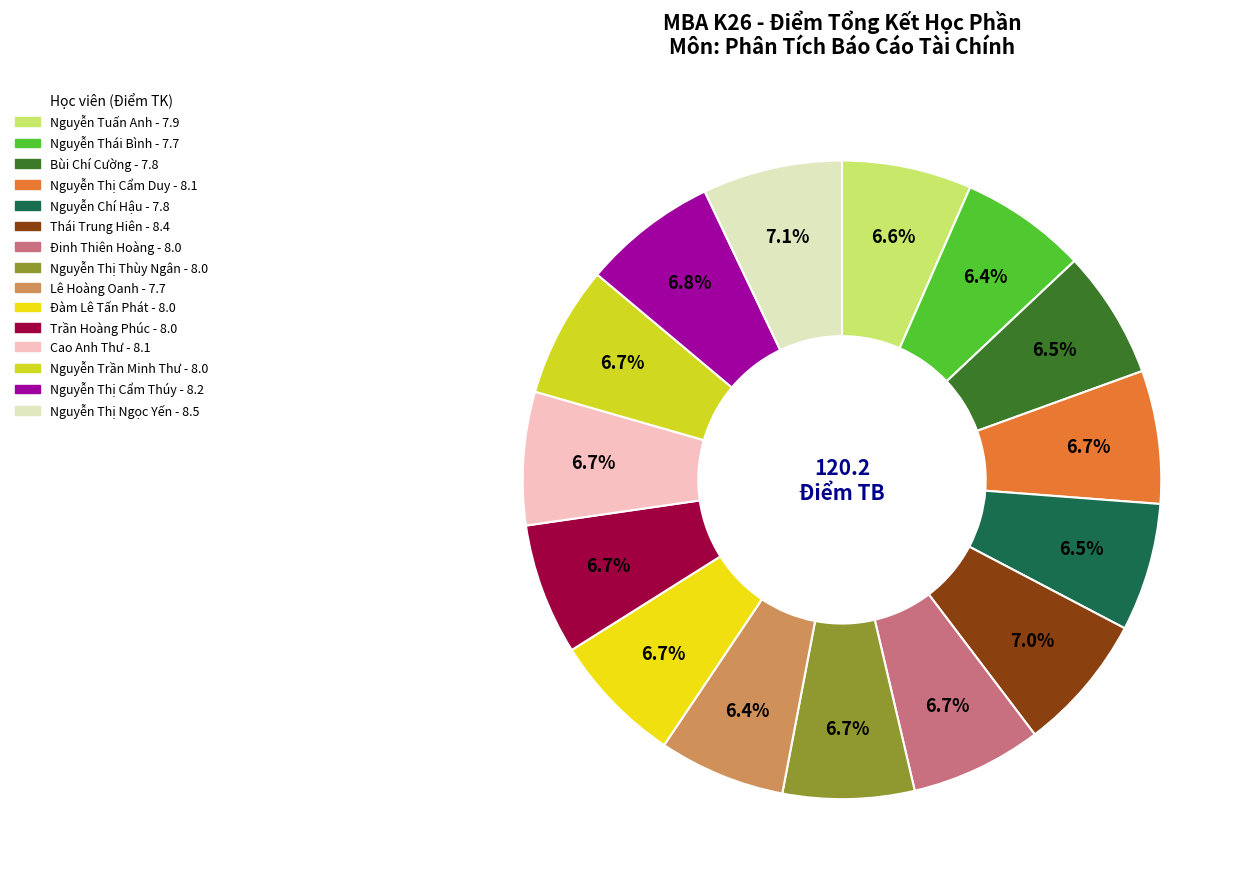

Count the number of slices in the pie.

15